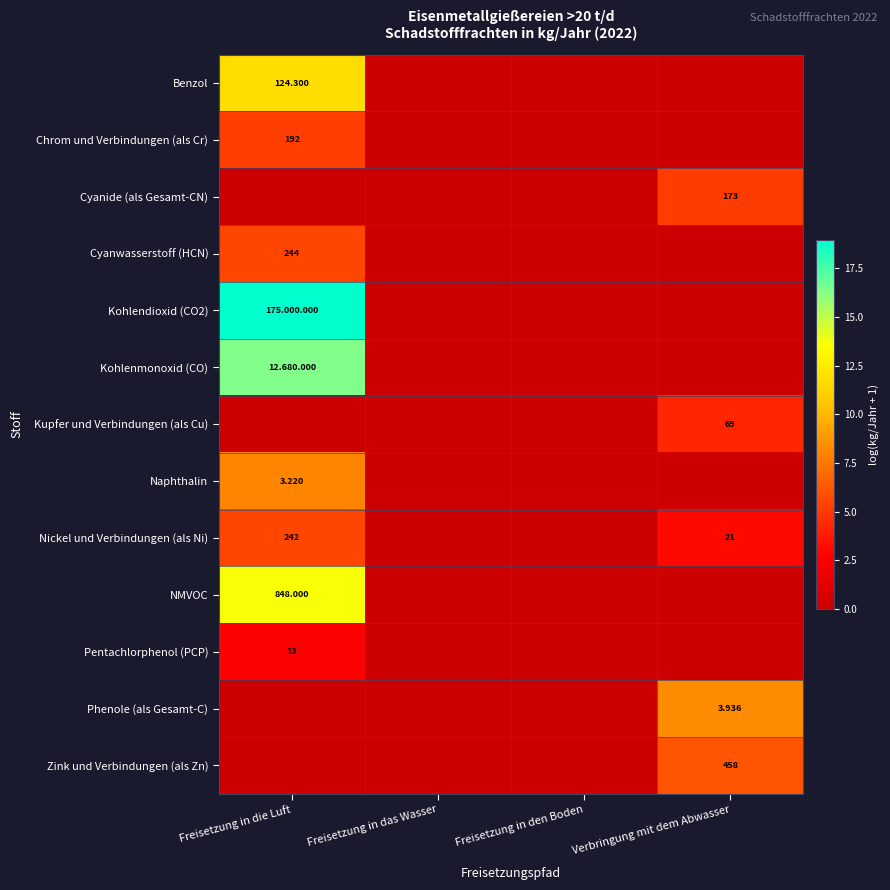

Which series has the largest total across all categories?

Kohlendioxid (CO2)